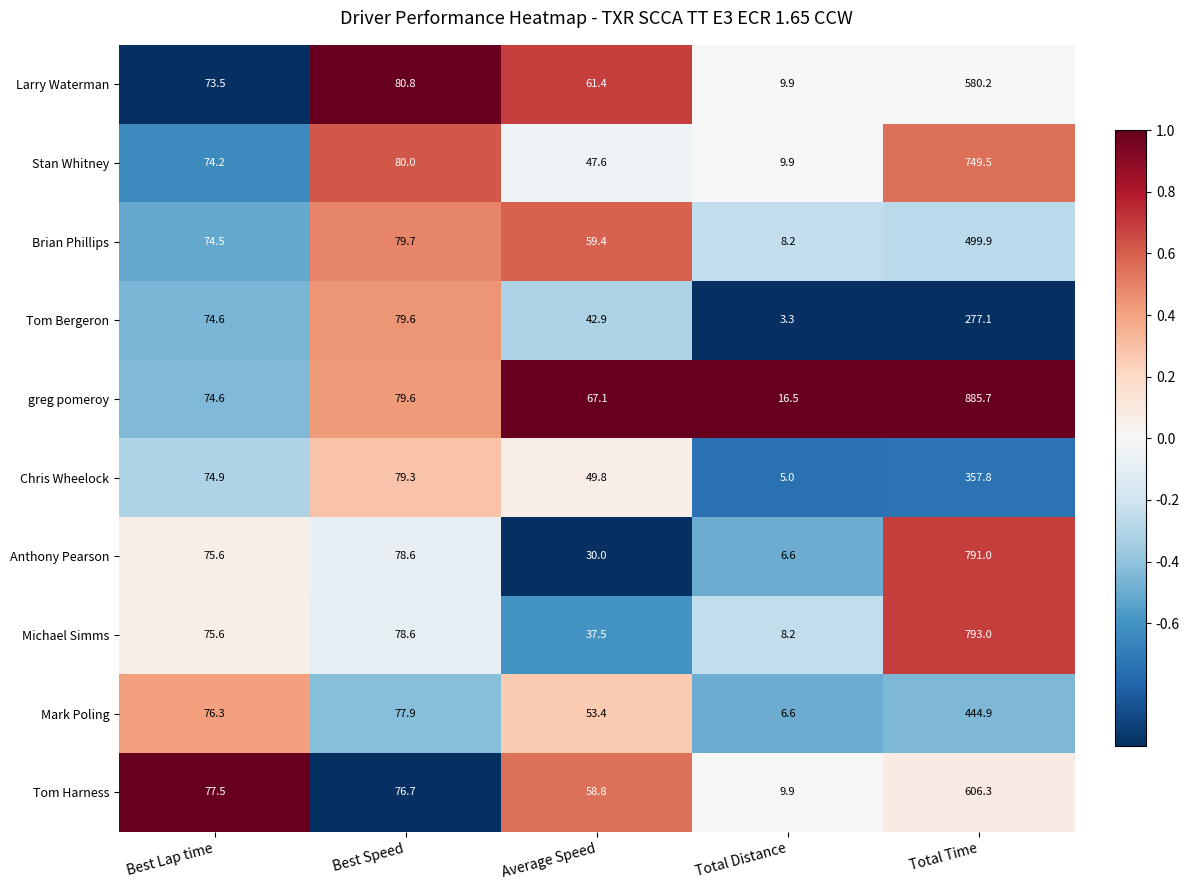

Which series has the largest total across all categories?

greg pomeroy